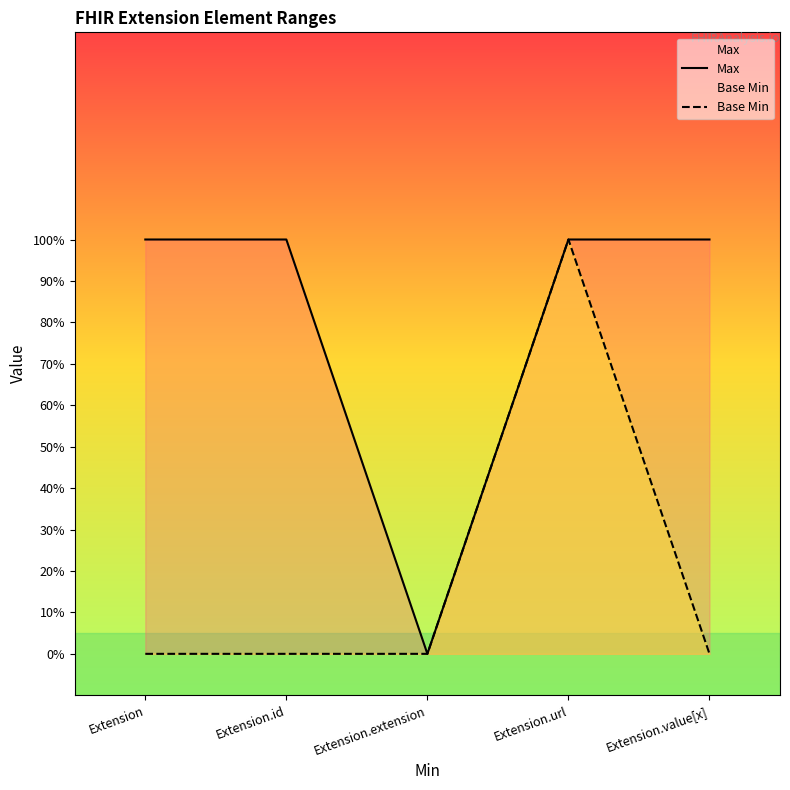

In Base Min, how many points are higher than both neighbors (excluding endpoints)?

1